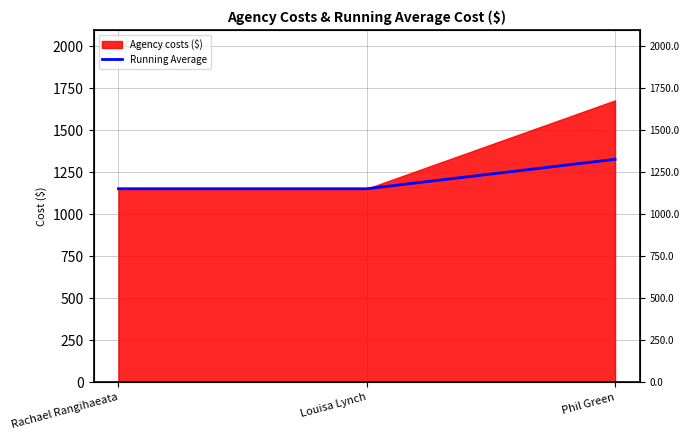

What position from the left is Louisa Lynch?

2